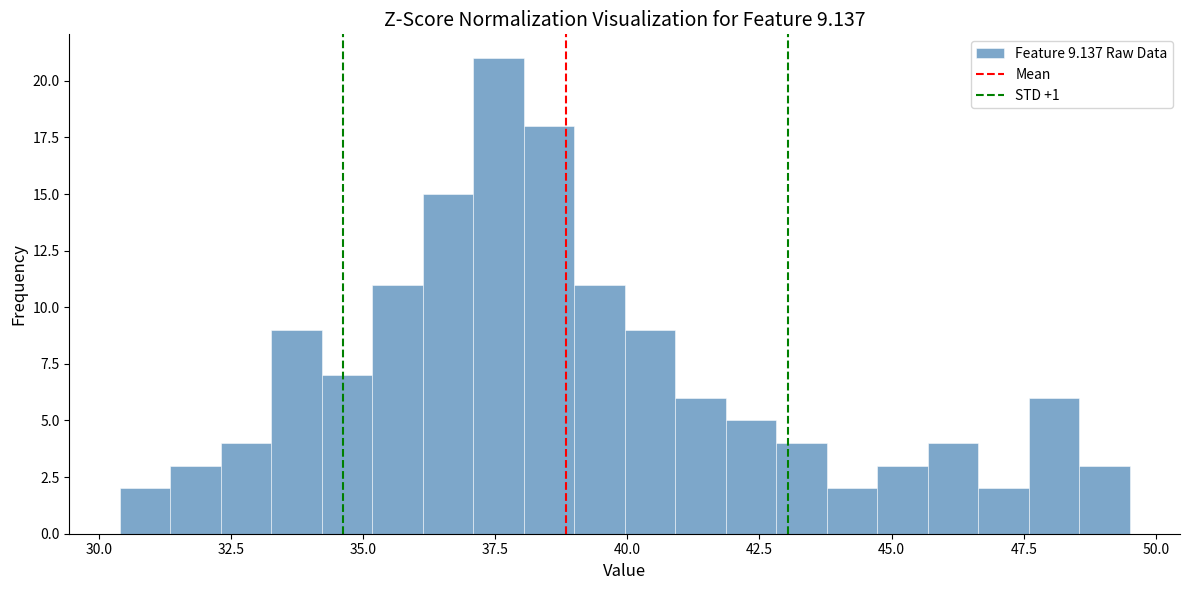

Around what value on the x-axis is the tallest bar? Give the approximate position of its centre, as read against the axis.

37.5